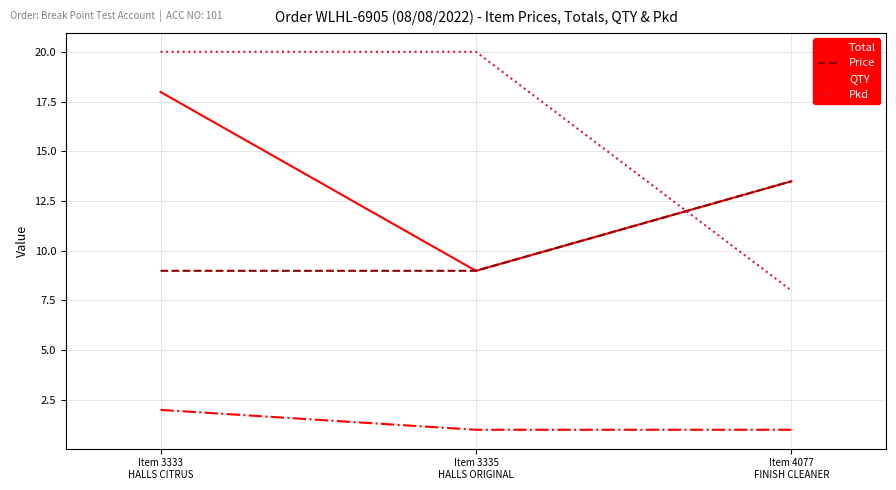

What is the greatest value displayed?

20.0